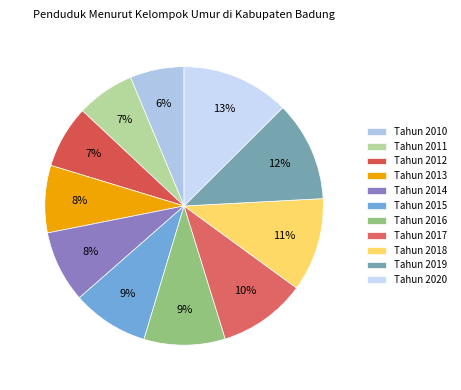

What is the change in value from Tahun 2013 to Tahun 2019?

+0.8